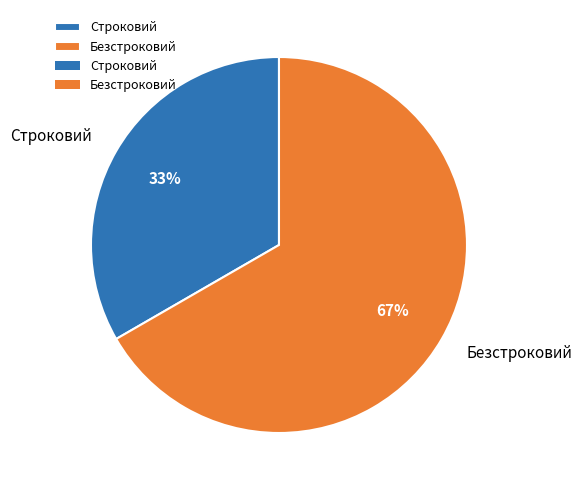

Do Безстроковий and Строковий together represent more than half of the pie?

Yes